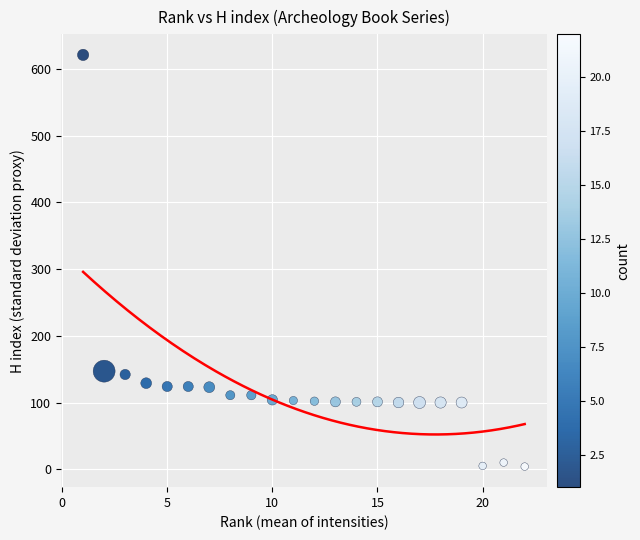

What is the range of X values (max minus min)?

21